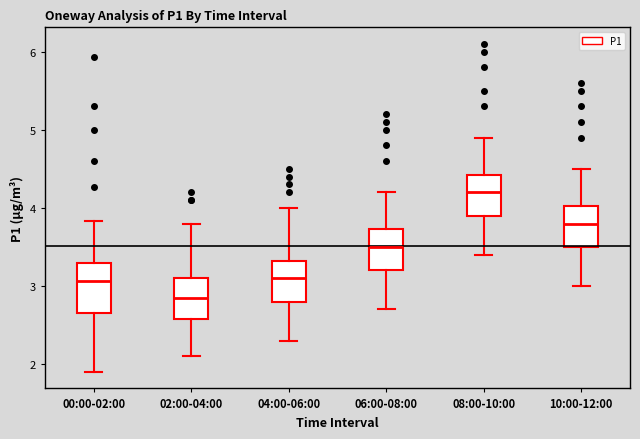

Reading left to right, transcribe this box plot: for each box, give where its median line is, the range the box spans, and where its two whiskers end, as read against the y-axis. The values are not printed on the chart, so give them approximately, as read against the axis.

00:00-02:00: median 3.1, box 2.7 to 3.3, whiskers 1.9 to 3.8
02:00-04:00: median 2.9, box 2.6 to 3.1, whiskers 2.1 to 3.8
04:00-06:00: median 3.1, box 2.8 to 3.3, whiskers 2.3 to 4.0
06:00-08:00: median 3.5, box 3.2 to 3.7, whiskers 2.7 to 4.2
08:00-10:00: median 4.2, box 3.9 to 4.4, whiskers 3.4 to 4.9
10:00-12:00: median 3.8, box 3.5 to 4.0, whiskers 3.0 to 4.5